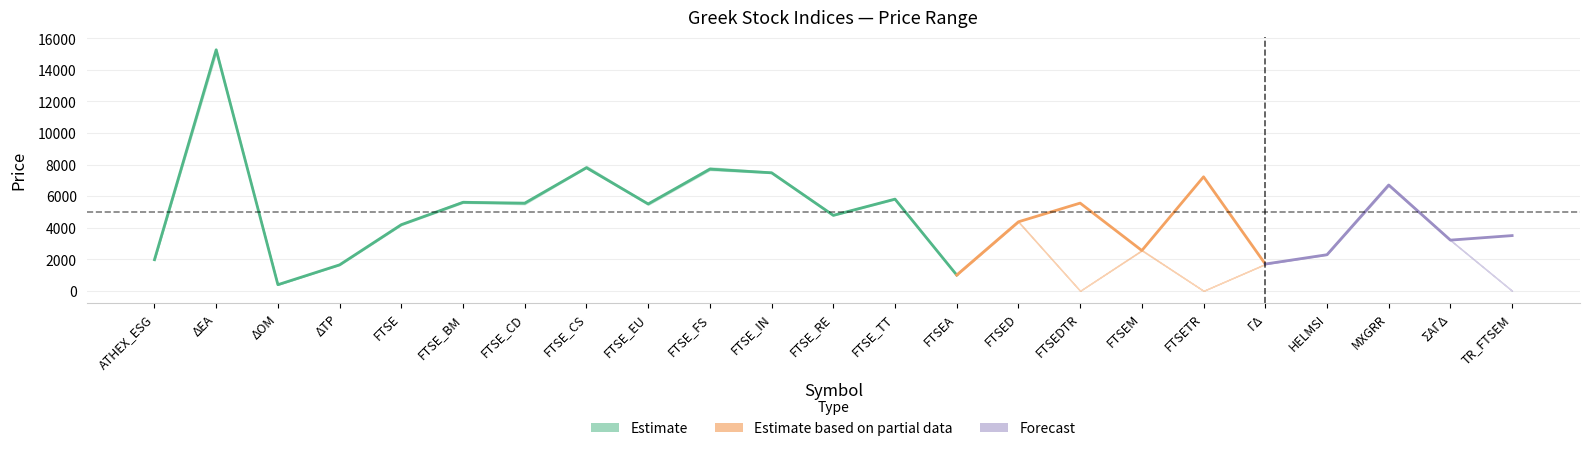

True or false: Κατώτερη and Τιμή cross at least once.

False